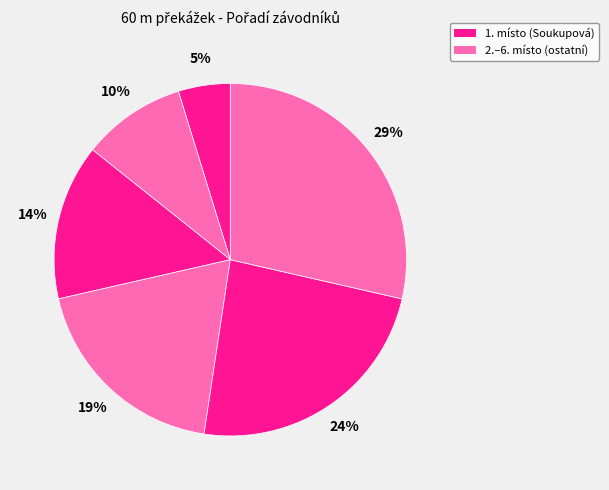

Count the number of slices in the pie.

6